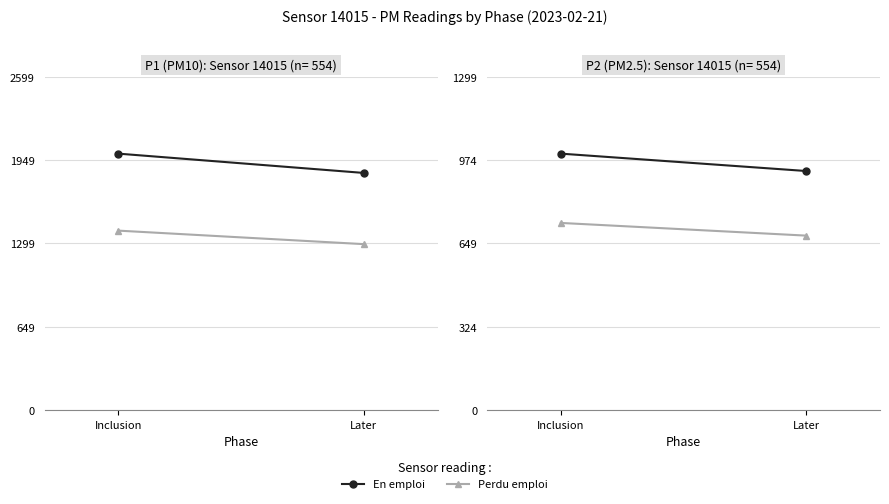

Which has a higher value, Later or Inclusion?

Inclusion